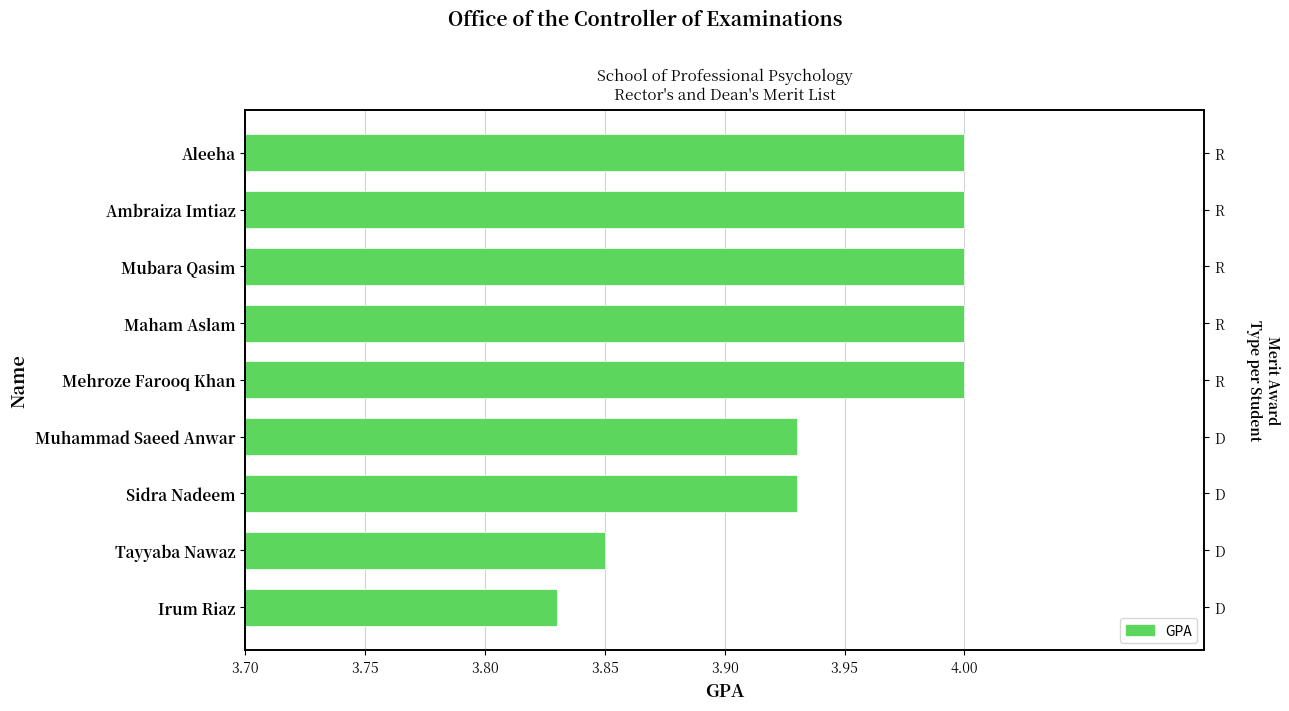

Is it true that the value at Tayyaba Nawaz is 3.9?

True